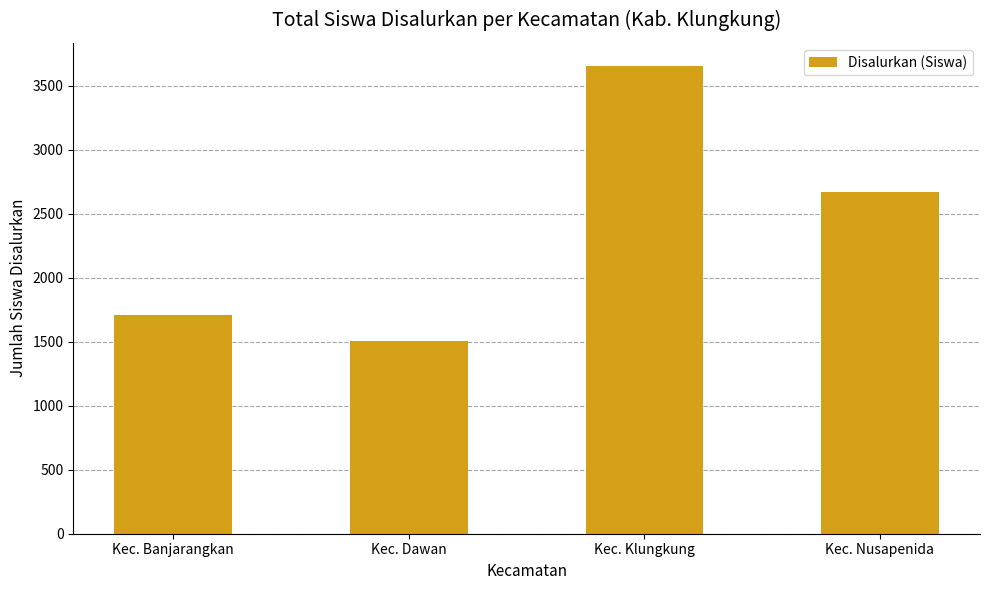

What is the maximum value shown in the chart?

3651